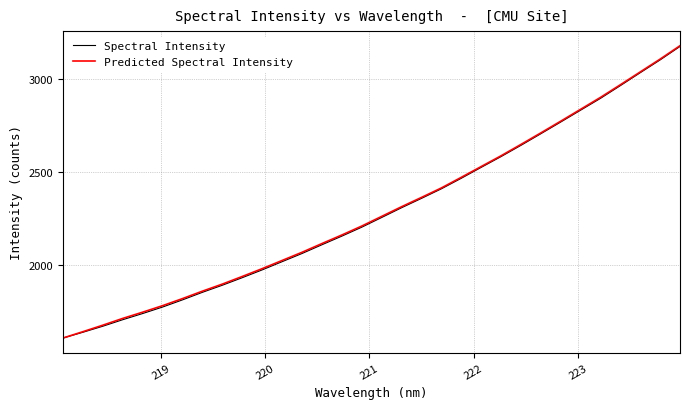

How many lines are shown in the chart?

2